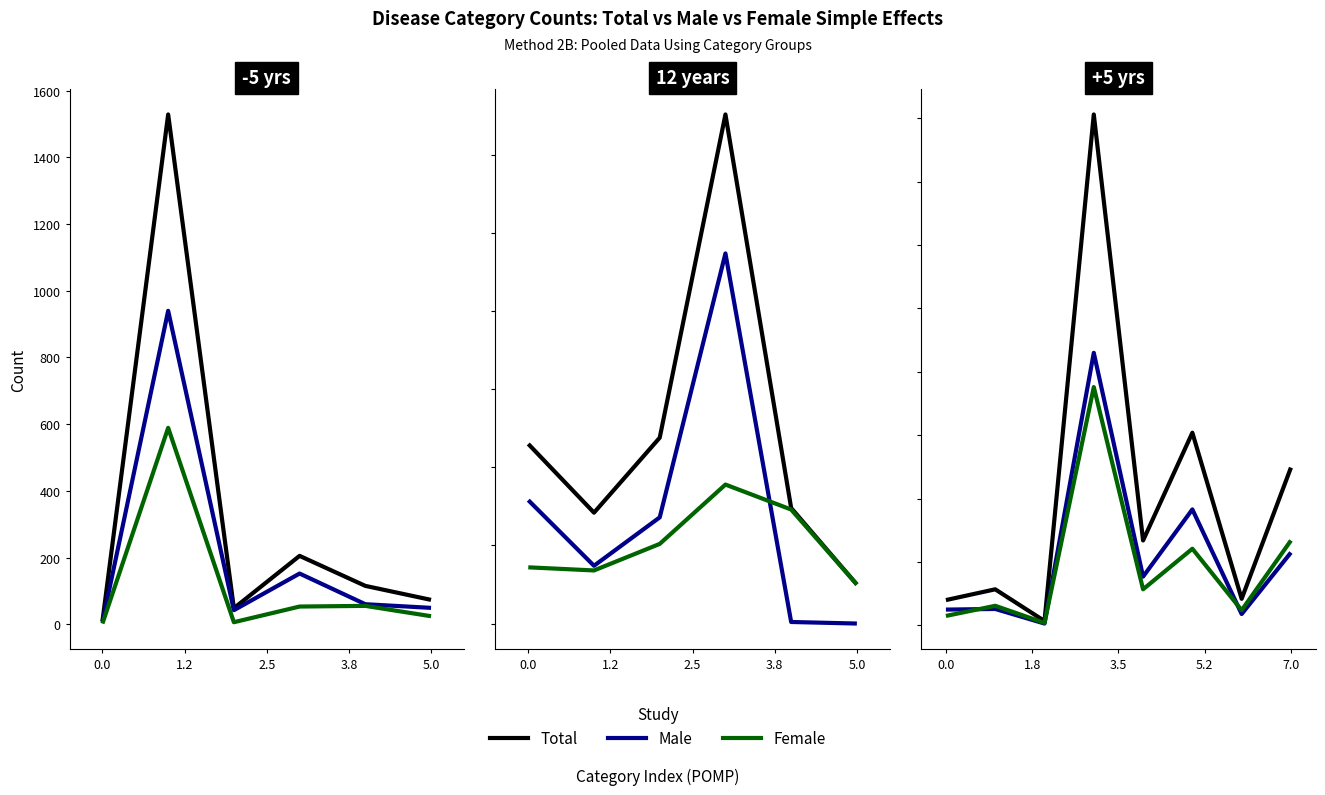

What position from the right is 6?

2